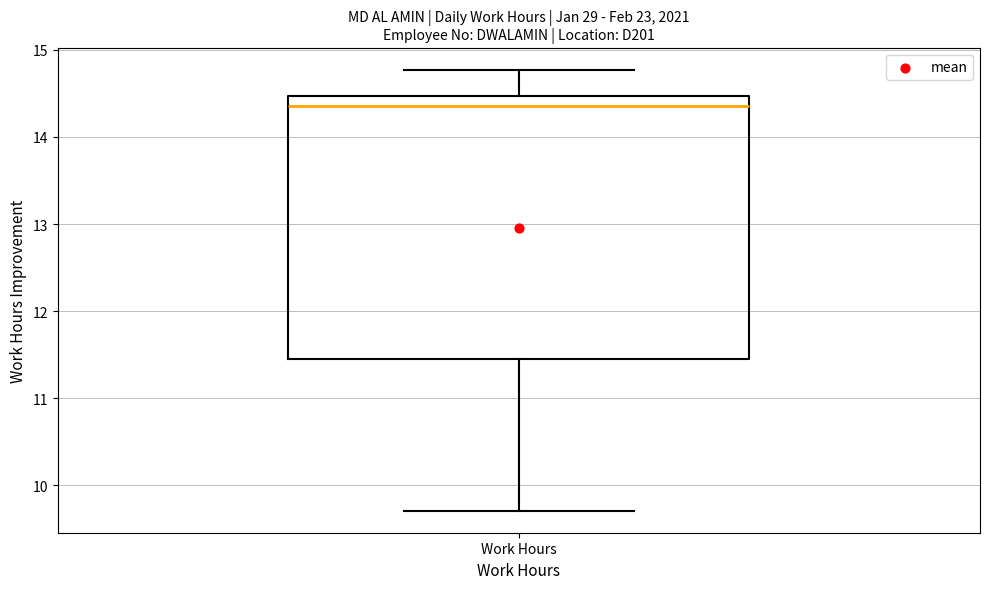

Where is the lower edge of the box for Work Hours on the y-axis? The values are not printed on the chart, so give them approximately, as read against the axis.

11.5